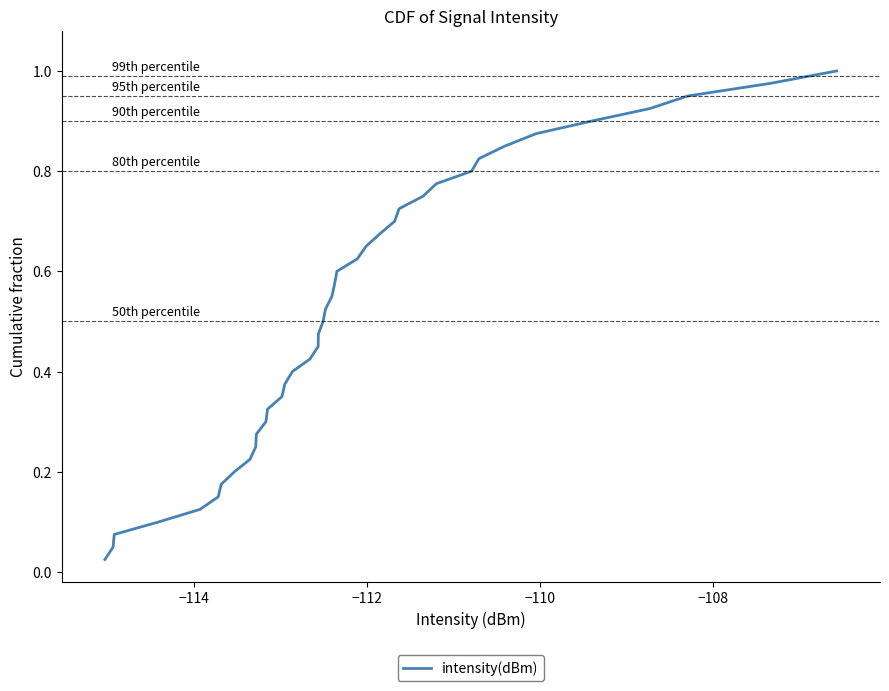

Reading right to left, what are all the values shown in this chart?

1.0	1.0	0.9	0.9	0.9	0.9	0.8	0.8	0.8	0.8	0.8	0.7	0.7	0.7	0.7	0.6	0.6	0.6	0.6	0.5	0.5	0.5	0.5	0.4	0.4	0.4	0.3	0.3	0.3	0.3	0.2	0.2	0.2	0.2	0.1	0.1	0.1	0.1	0.1	0.0